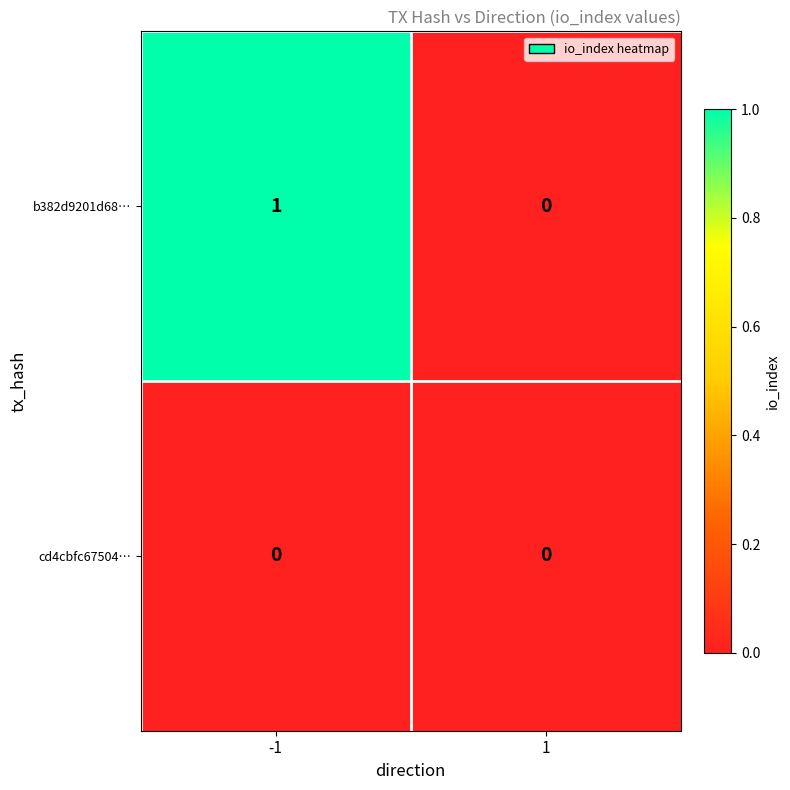

Rank the series at -1 from lowest to highest value.

cd4cbfc67504…, b382d9201d68…